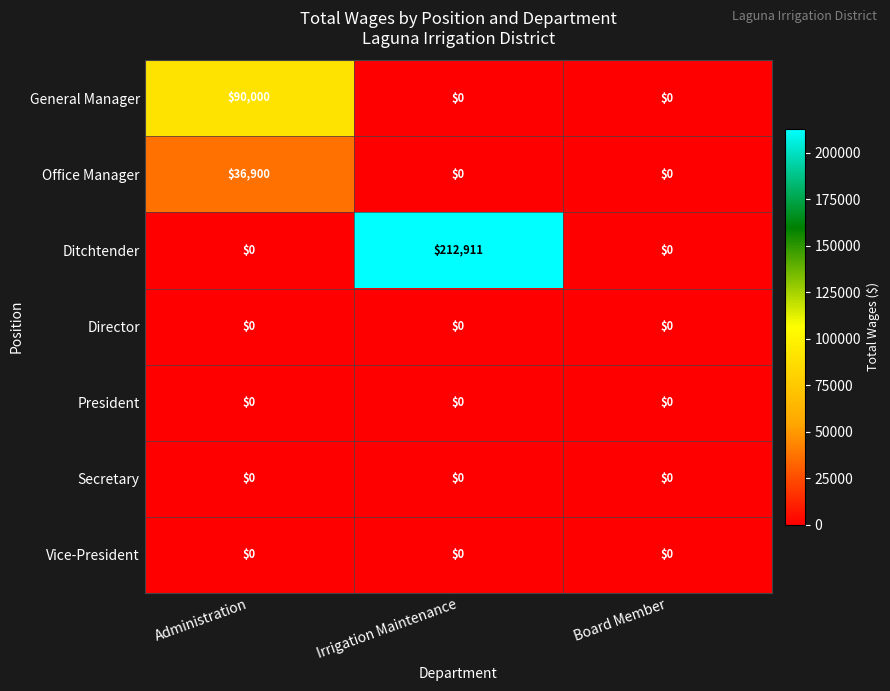

Which series has the largest range (max minus min)?

Ditchtender